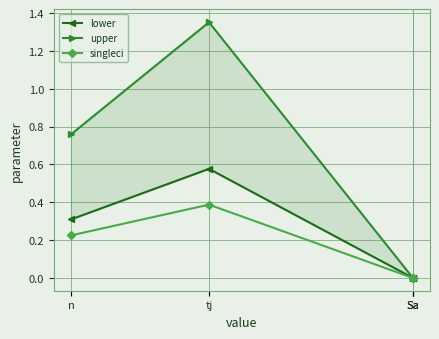

Is the value of lower at Sa greater than the value of upper at Sa?

No